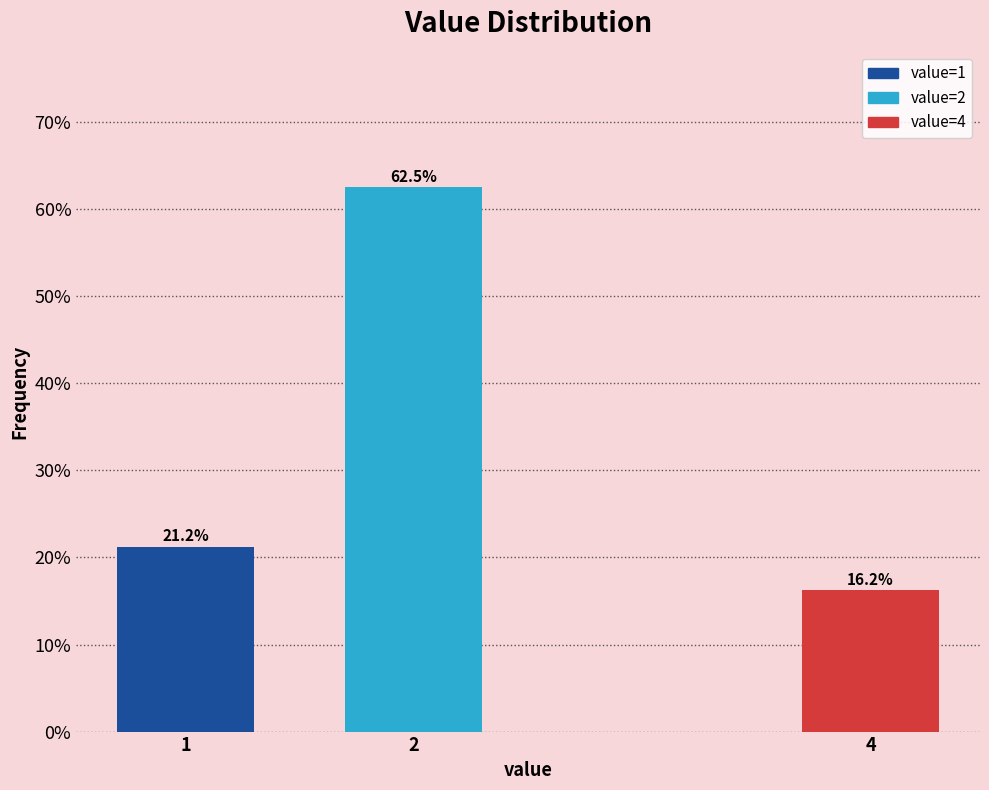

What is the greatest value displayed?

62.5